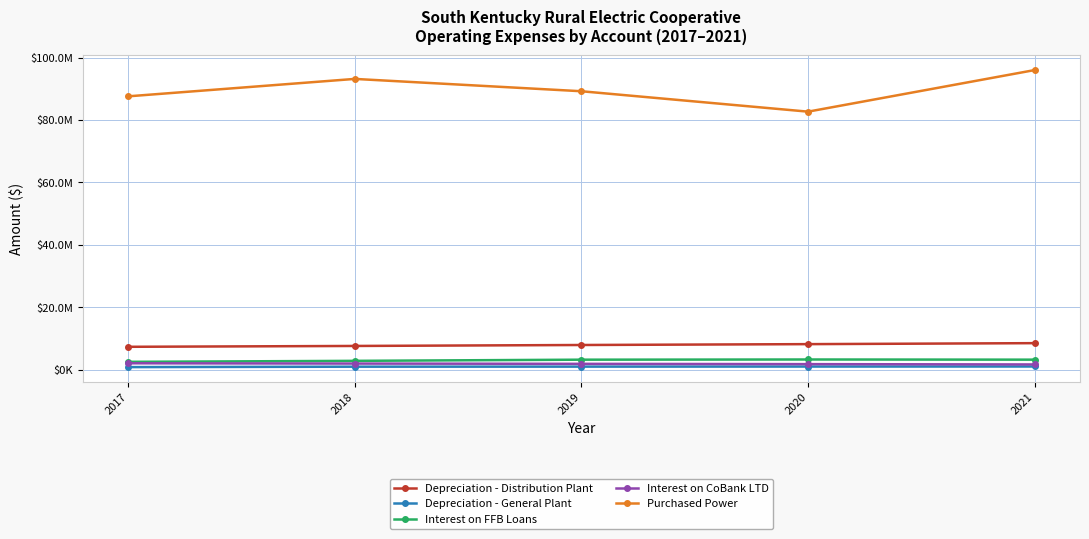

Does the chart have visible grid lines?

Yes